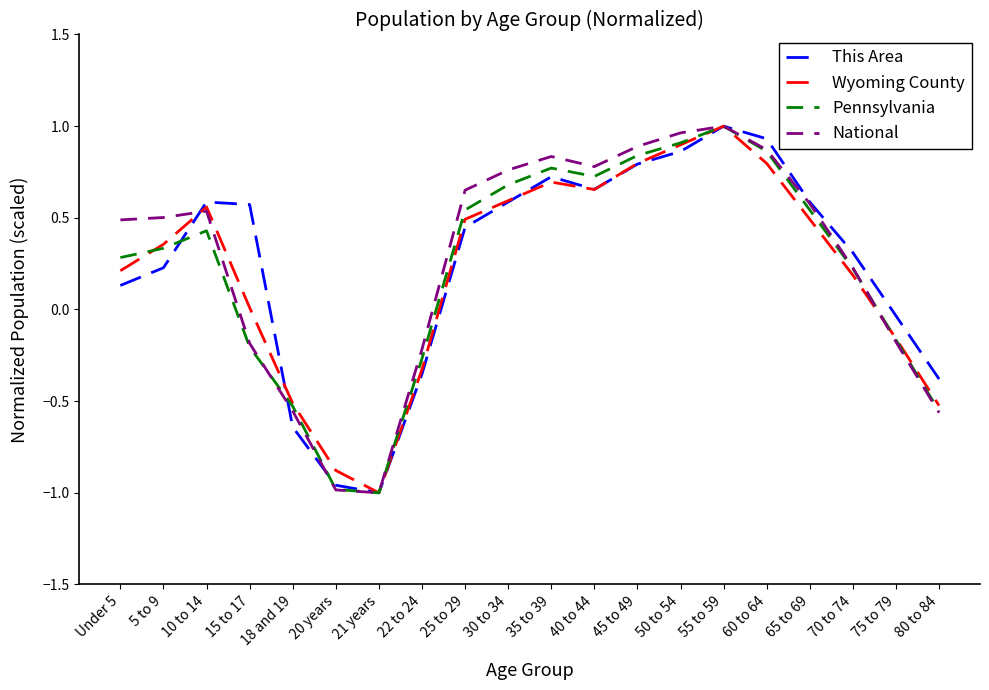

True or false: National has a value of -1.4 at 21 years.

False